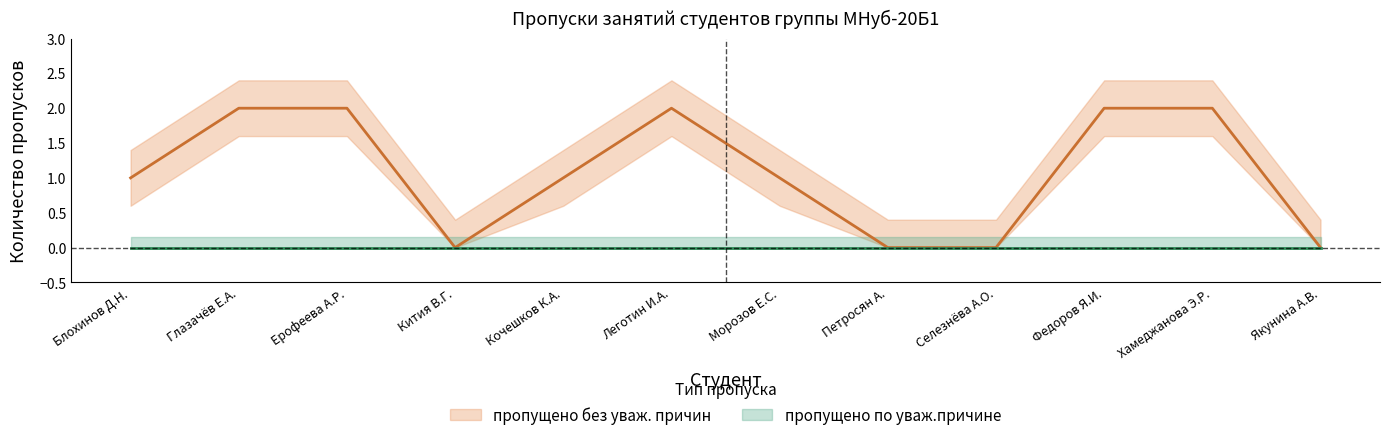

What is the sum of all values?

13